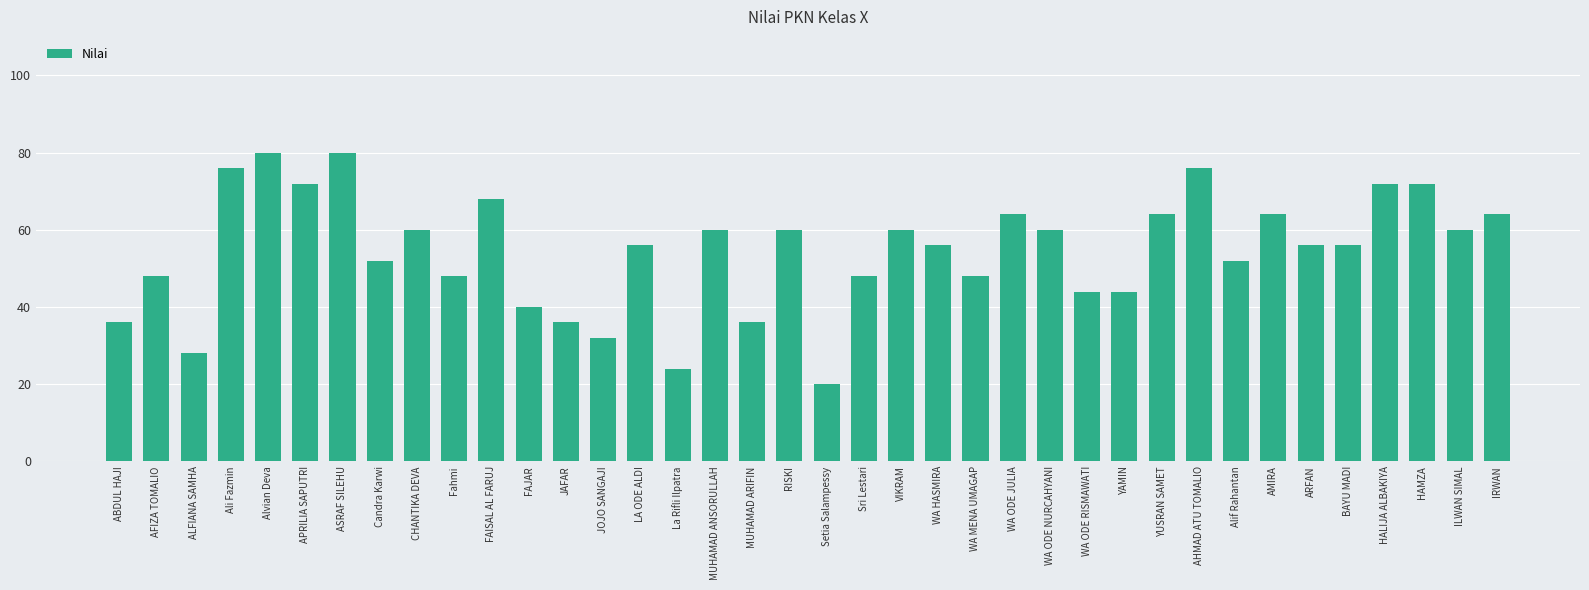

True or false: the data shows 21 at Candra Karwi.

False